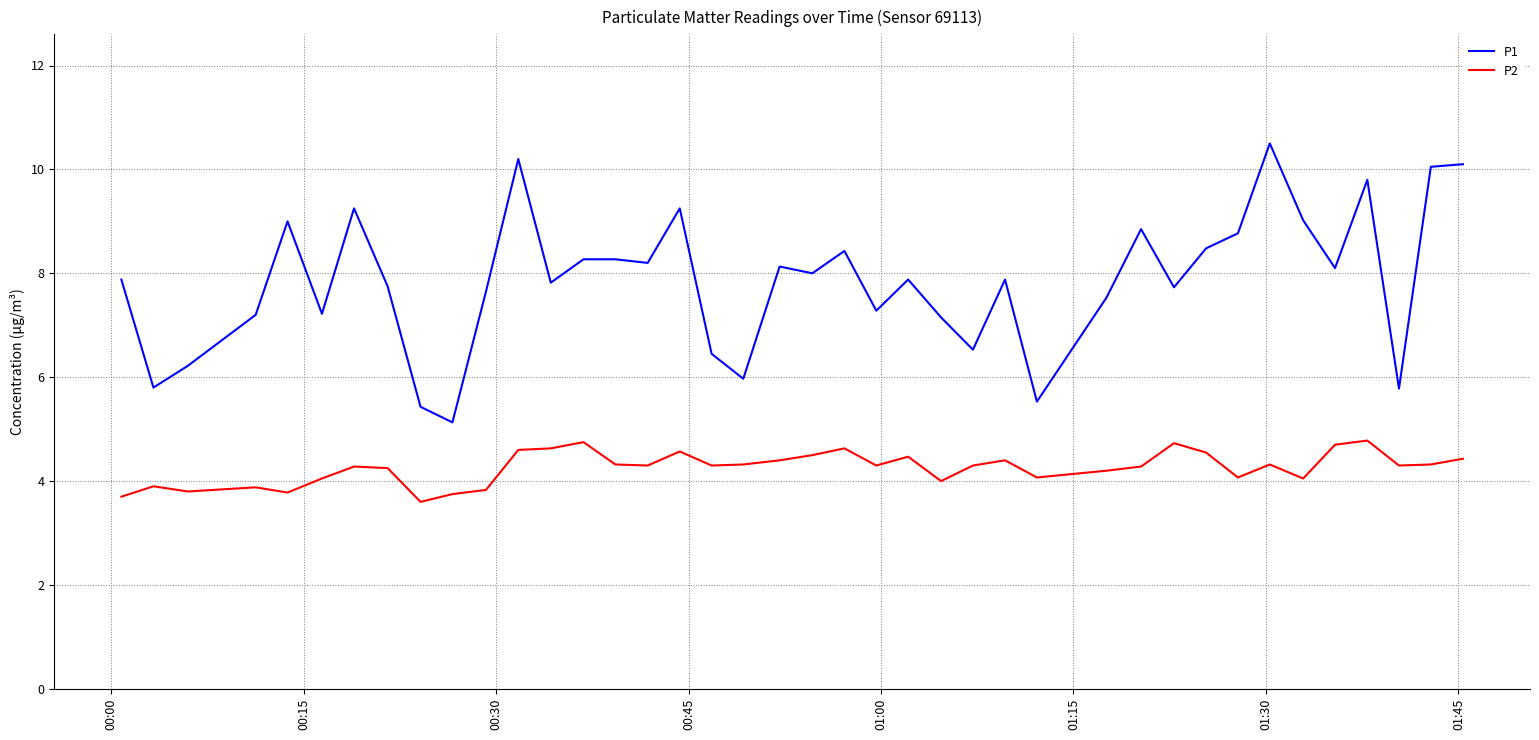

Which series has the widest spread of values?

P1